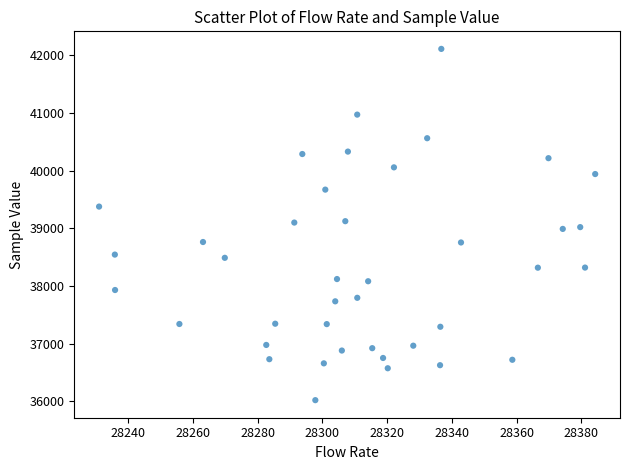

What is the range of Y values (max minus min)?

6088